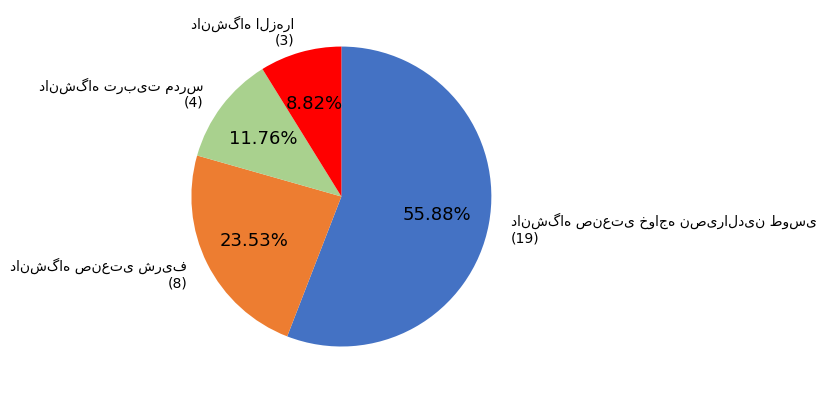

Is there a majority slice in this chart?

Yes